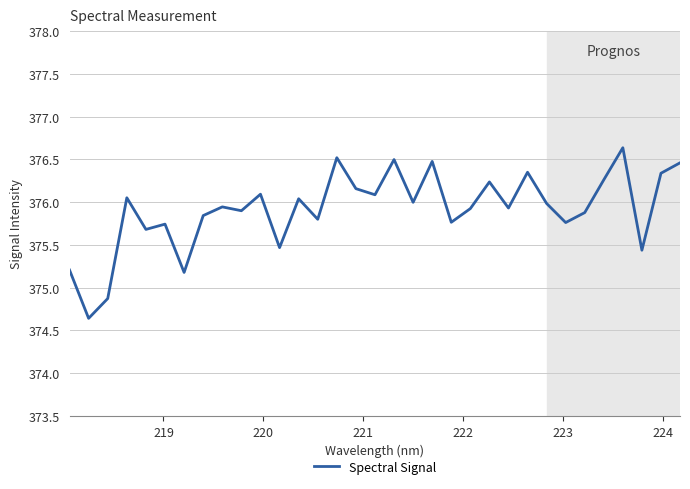

What is the smallest value displayed?

374.6